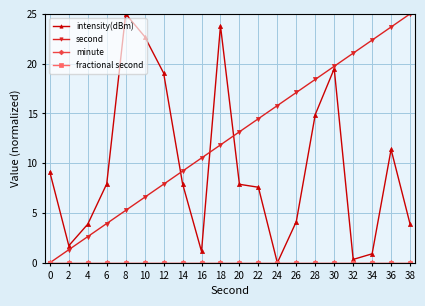

Which series has the largest range (max minus min)?

intensity(dBm)